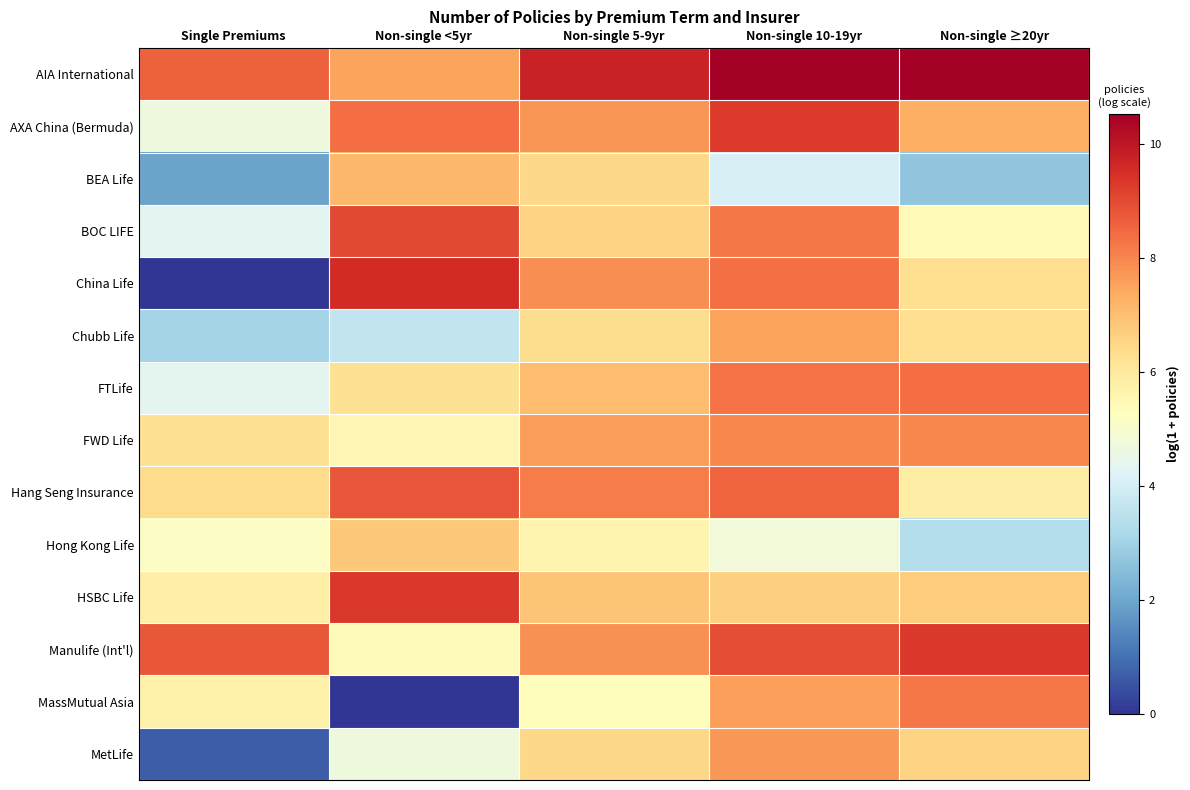

Between Non-single ≥20yr and Single Premiums, which is larger?

Non-single ≥20yr